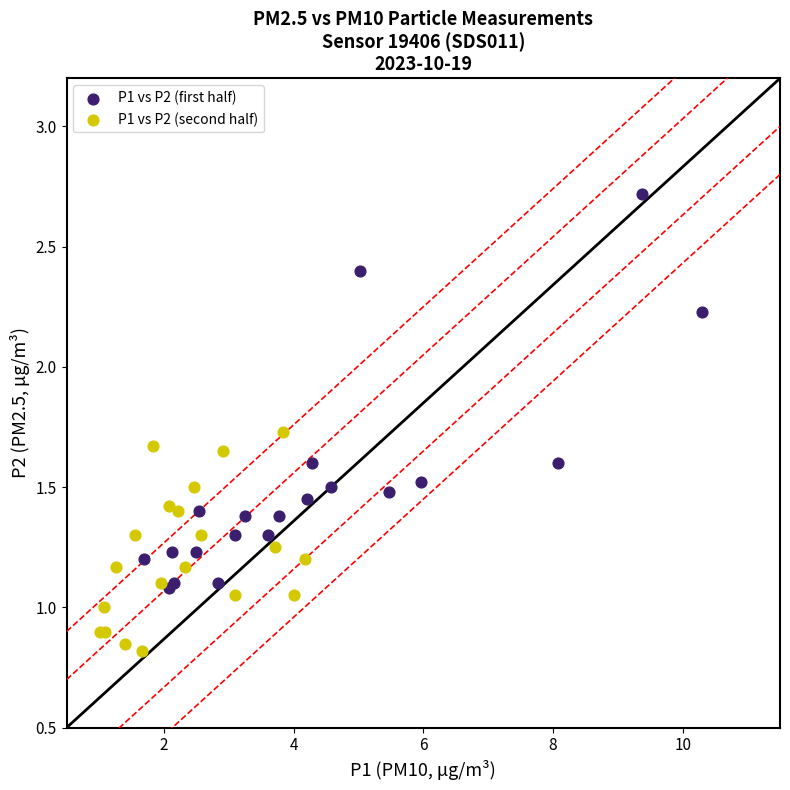

Which series reaches the maximum Y coordinate?

P1 vs P2 (first half)